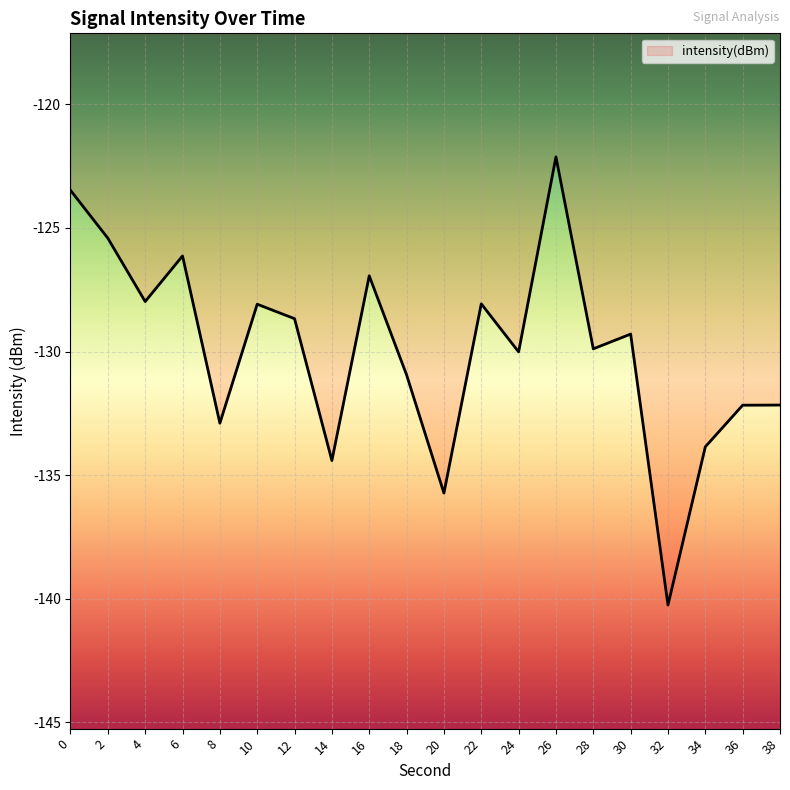

What is the smallest value displayed?

-140.3